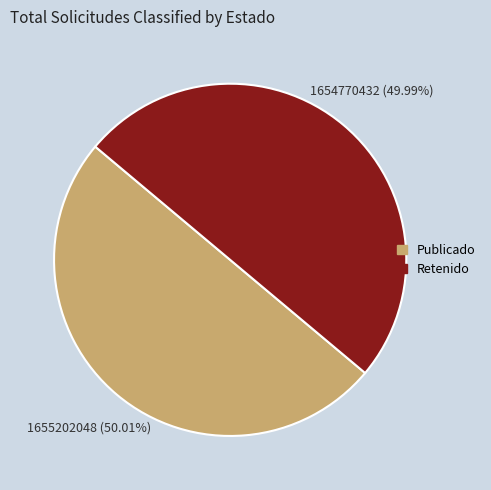

Is there a majority slice in this chart?

Yes